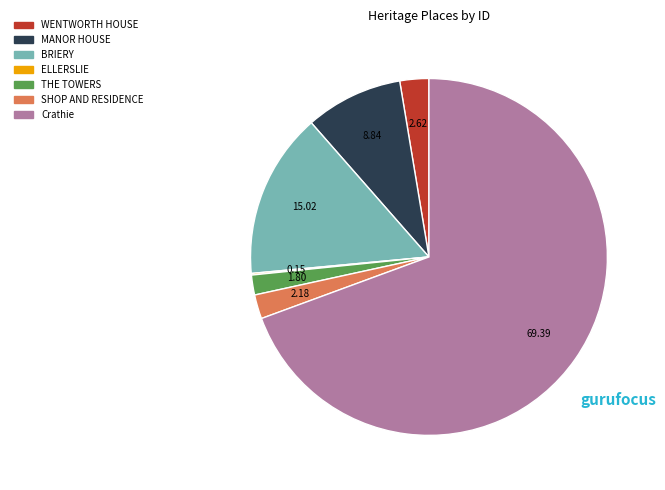

Approximately how many times larger is the value at WENTWORTH HOUSE compared to MANOR HOUSE?

0.3